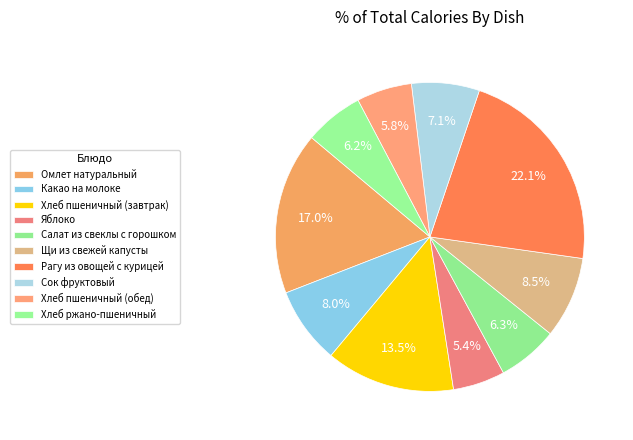

To the nearest percent, what percentage of the pie is Салат из свеклы с горошком?

6%